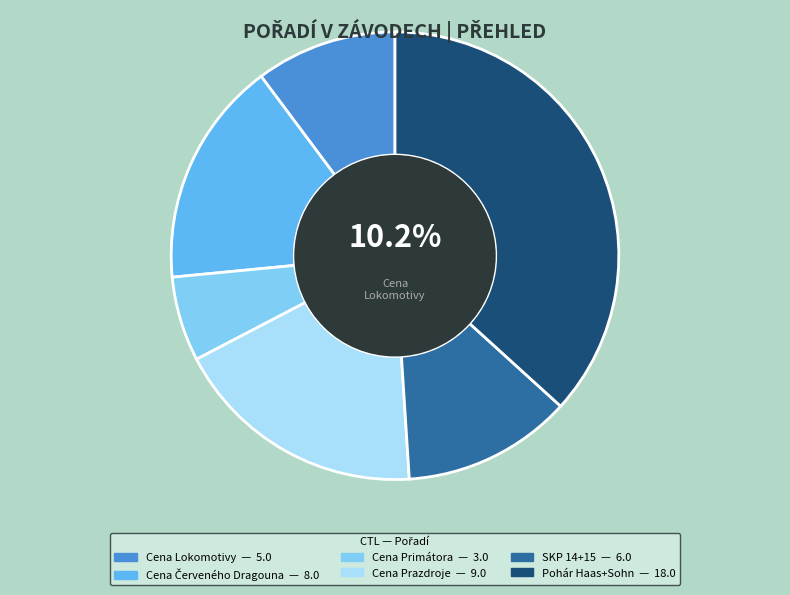

Is there any slice that represents more than half of the pie?

No